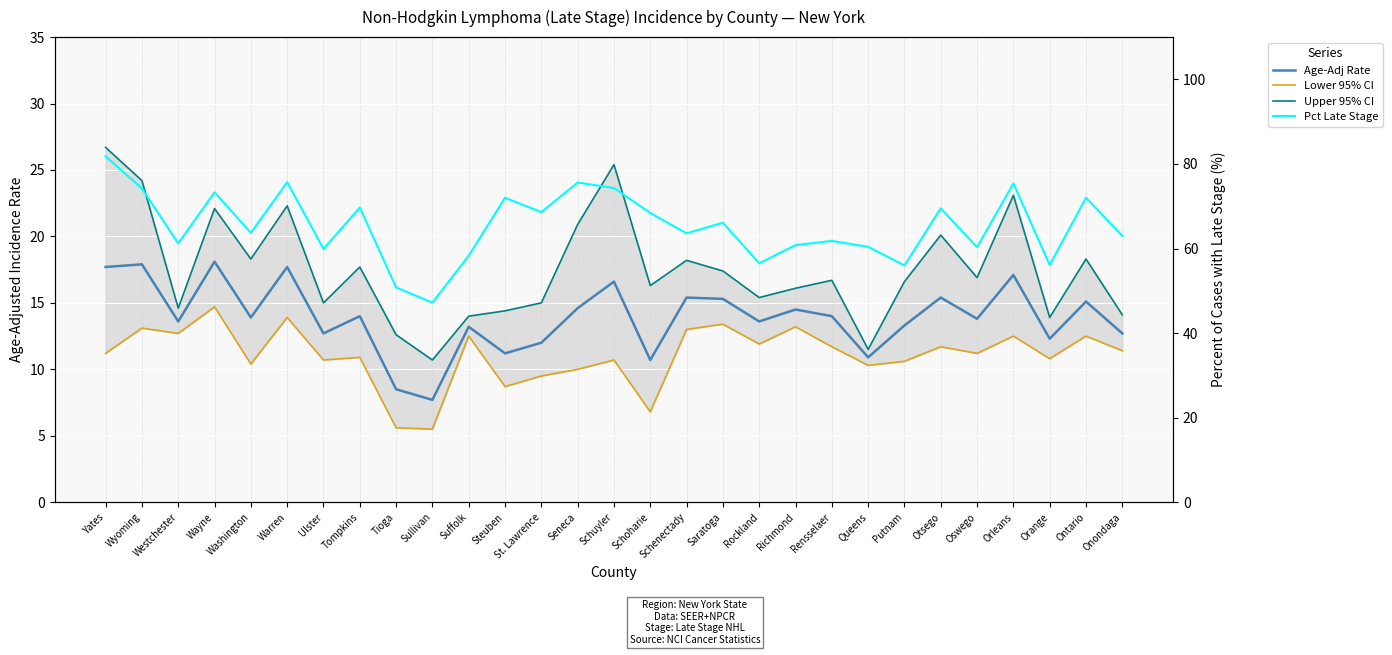

Is the value of Pct Late Stage at Schoharie greater than the value of Lower 95% CI at St. Lawrence?

Yes